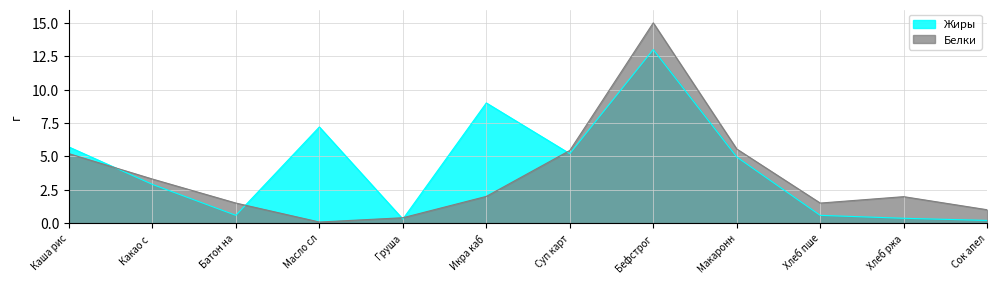

How many times do Жиры and Белки cross each other?

5